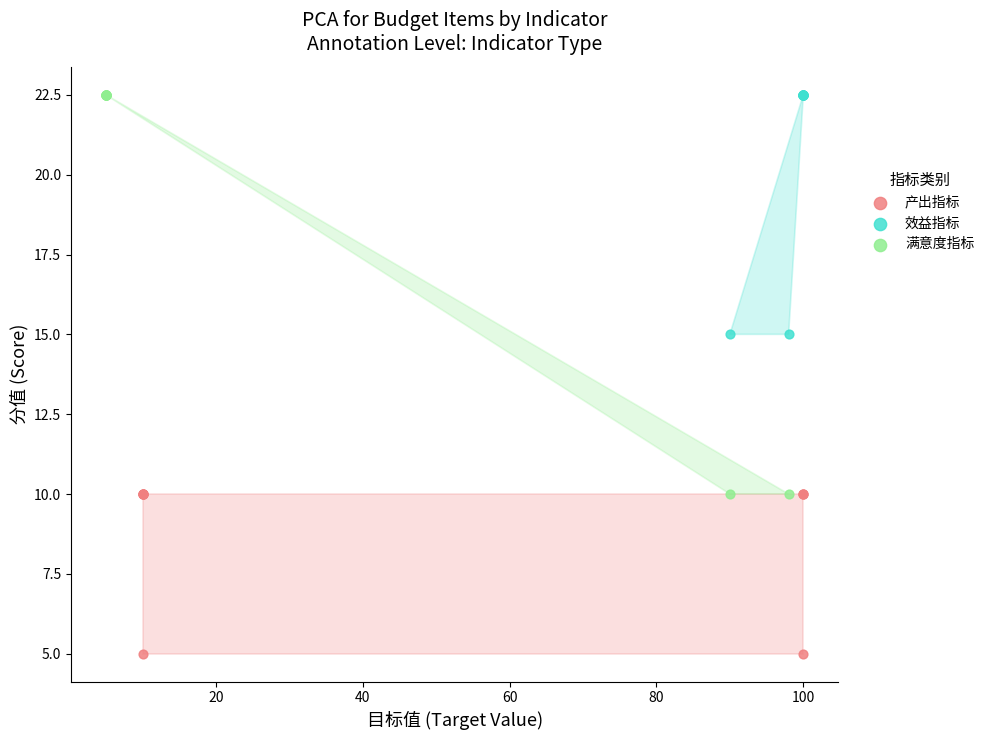

Which series contains the lowest Y value?

产出指标